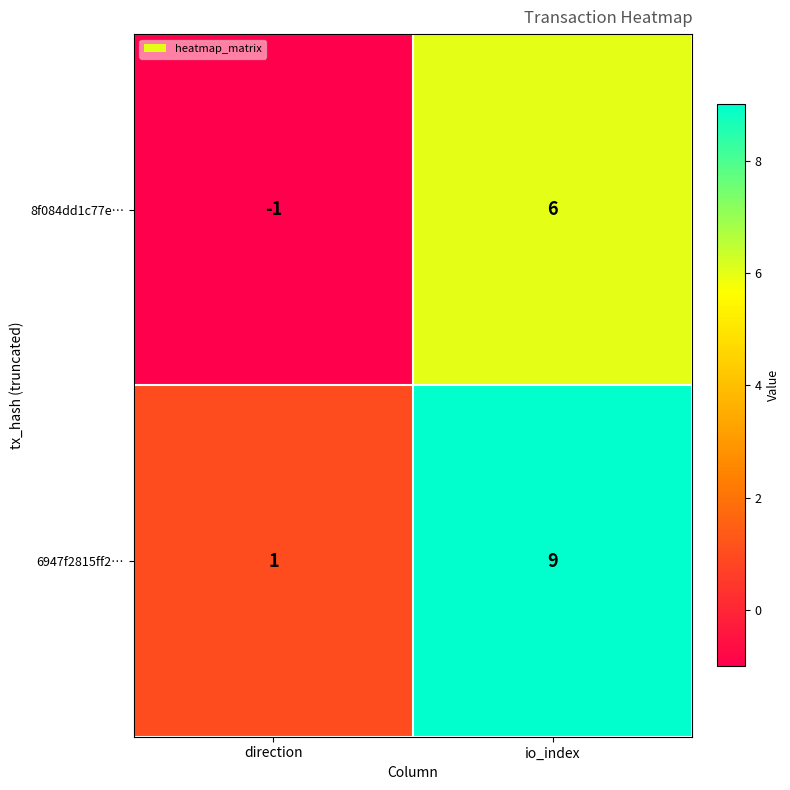

What is the total value across all series at io_index?

15